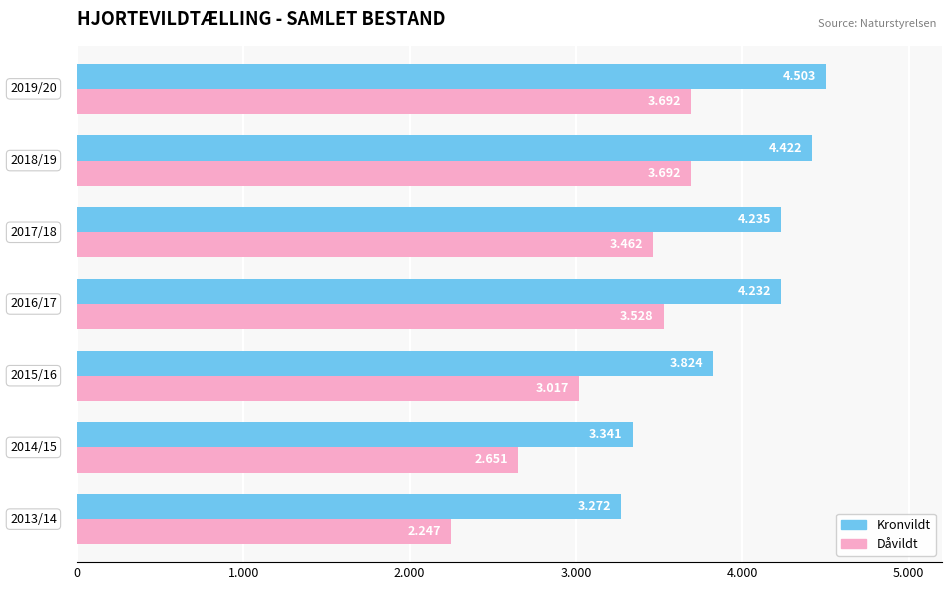

What are all the series names shown in the legend?

Kronvildt, Dåvildt